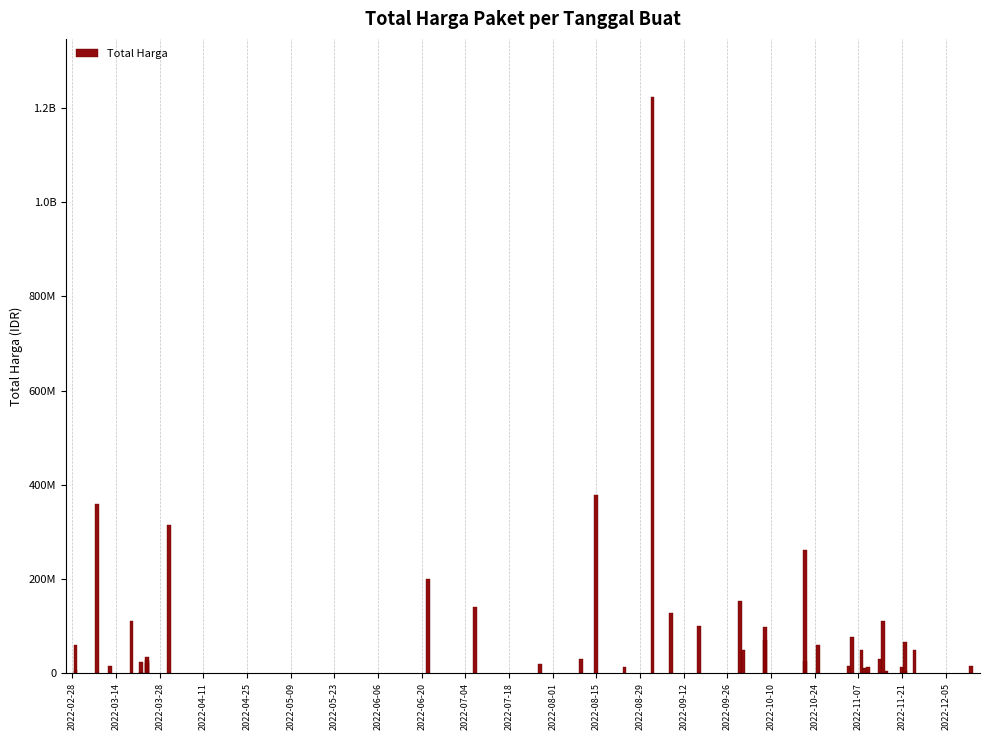

How many categories are shown in the chart?

40